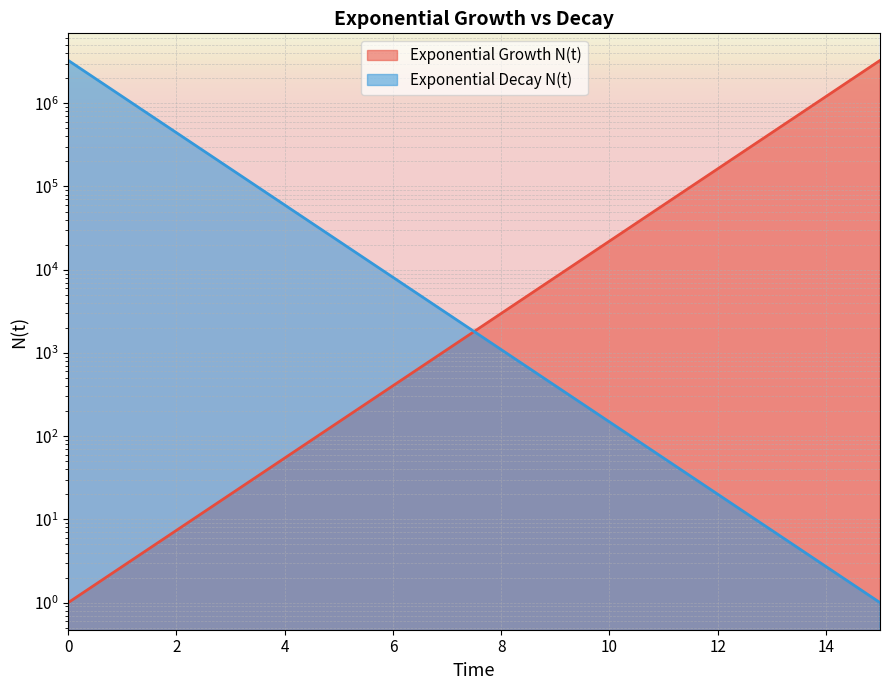

What is the difference between the Exponential Decay N(t) values at 5 and 9?

21623.0